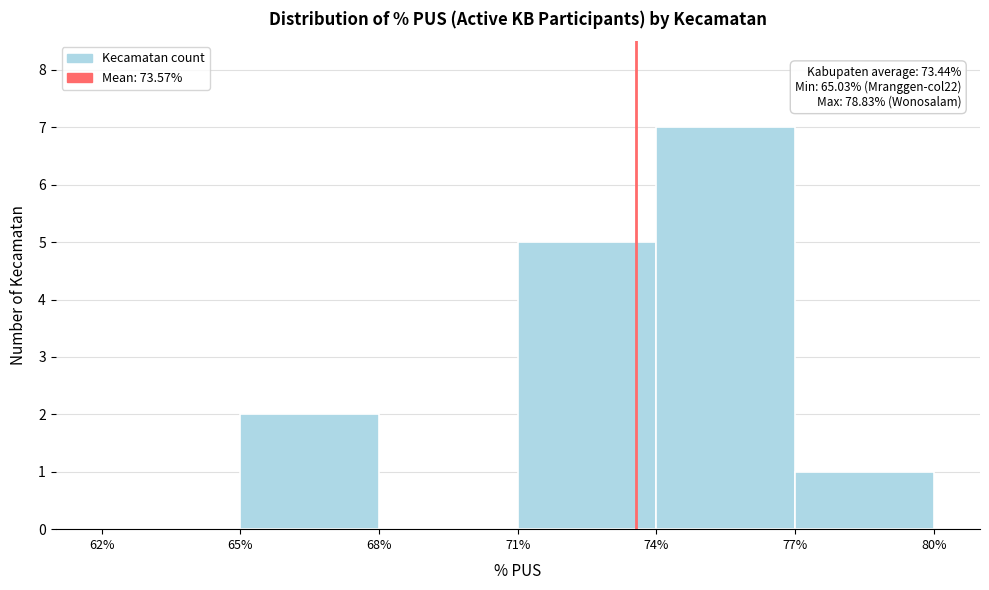

Over which range of the x-axis is the bar tallest?

74% to 77%